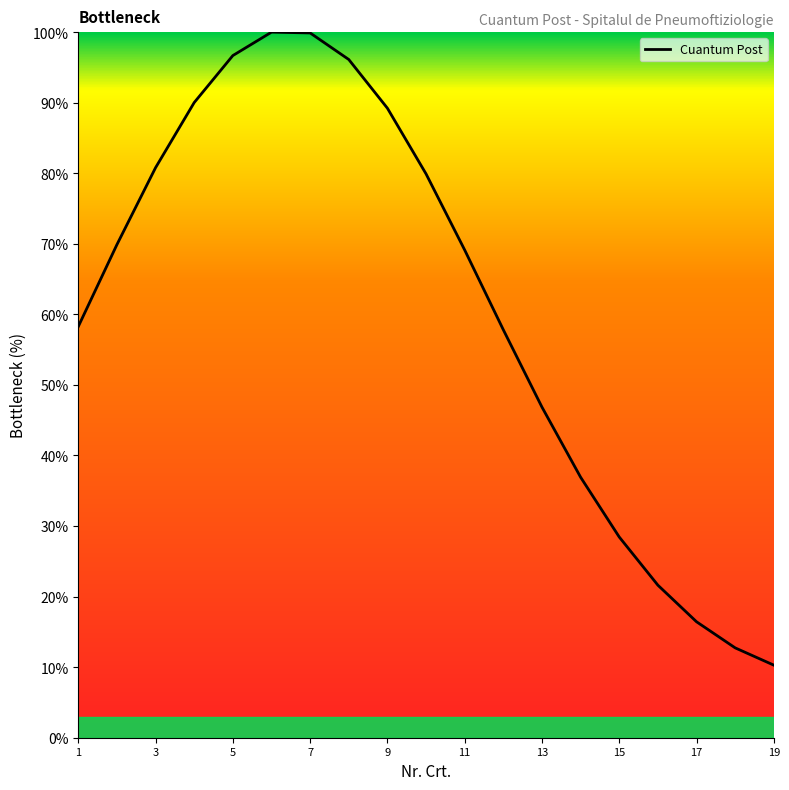

What is the difference between the maximum and minimum values?

89.7